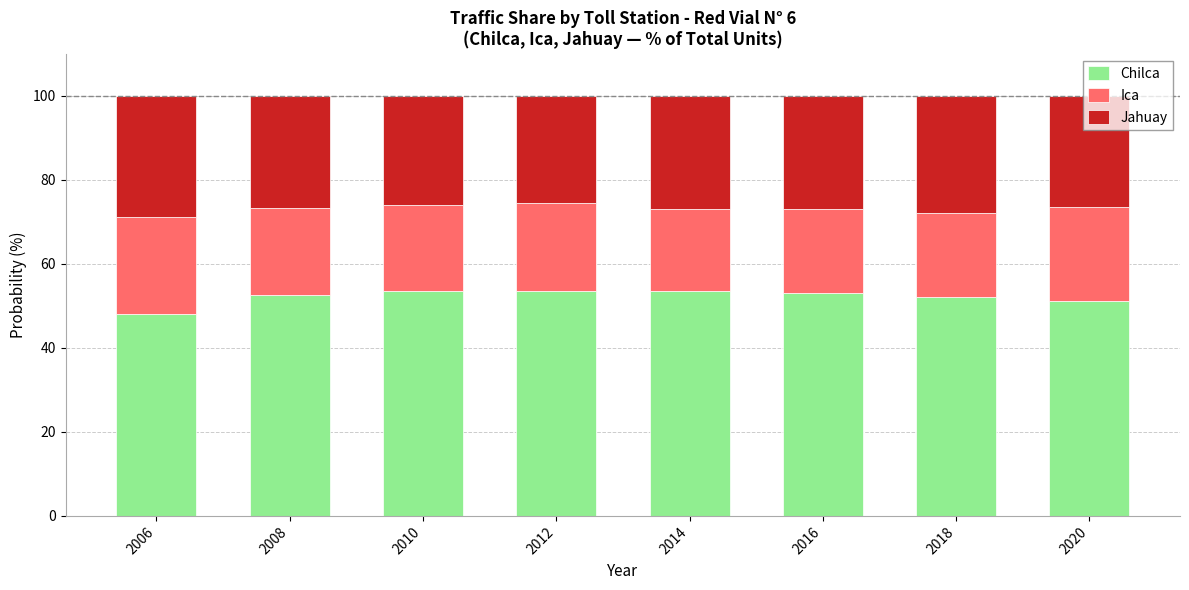

What is the highest value of the Chilca series?

53.6